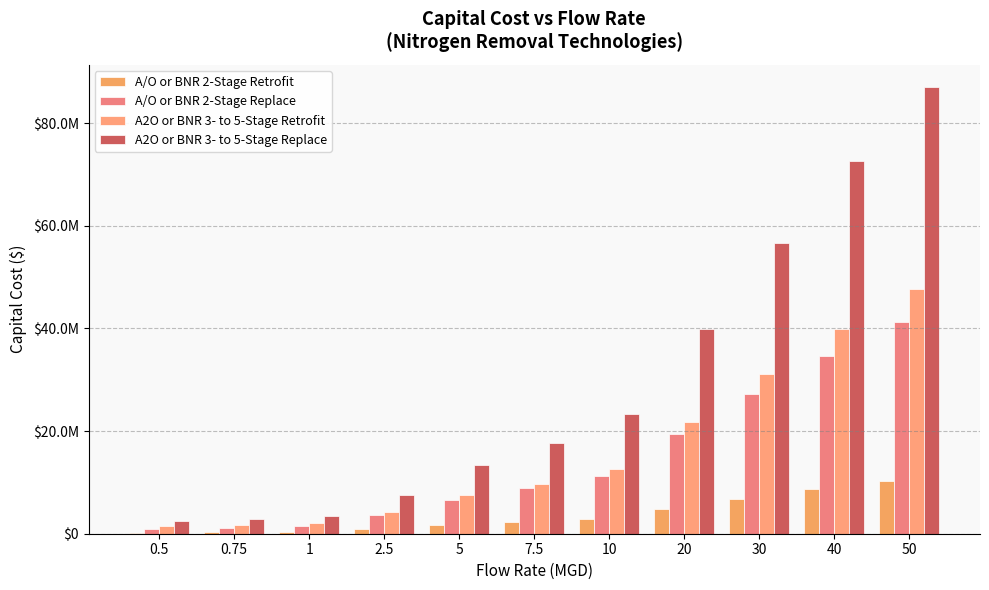

Reading left to right, what are all the values shown in this chart?

A/O or BNR 2-Stage Retrofit: 0.5=217720.9	0.75=285220.4	1=358586.5	2.5=903617.0	5=1645895.0	7.5=2239233.0	10=2794322.0	20=4853226.0	30=6793384.0	40=8634434.0	50=10334334.0
A/O or BNR 2-Stage Replace: 0.5=870883.5	0.75=1140881.8	1=1434345.8	2.5=3614470.0	5=6583580.0	7.5=8956930.0	10=11177290.0	20=19412904.0	30=27173537.0	40=34537735.0	50=41337335.0
A2O or BNR 3- to 5-Stage Retrofit: 0.5=1430332.9	0.75=1732403.6	1=2049056.5	2.5=4204699.0	5=7448159.0	7.5=9685485.0	10=12679013.0	20=21749248.0	30=31141519.0	40=39888668.0	50=47608053.0
A2O or BNR 3- to 5-Stage Replace: 0.5=2429081.5	0.75=2946726.1	1=3487924.5	2.5=7474667.0	5=13481444.0	7.5=17583050.0	10=23316119.0	20=39836576.0	30=56582936.0	40=72705999.0	50=87008214.0